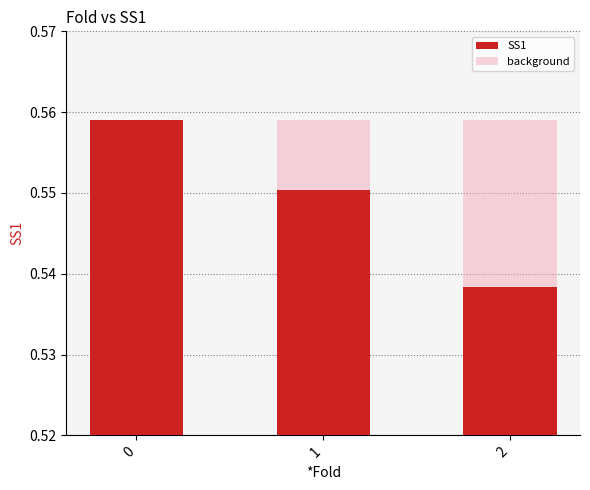

At how many categories does at least one series exceed 0?

3